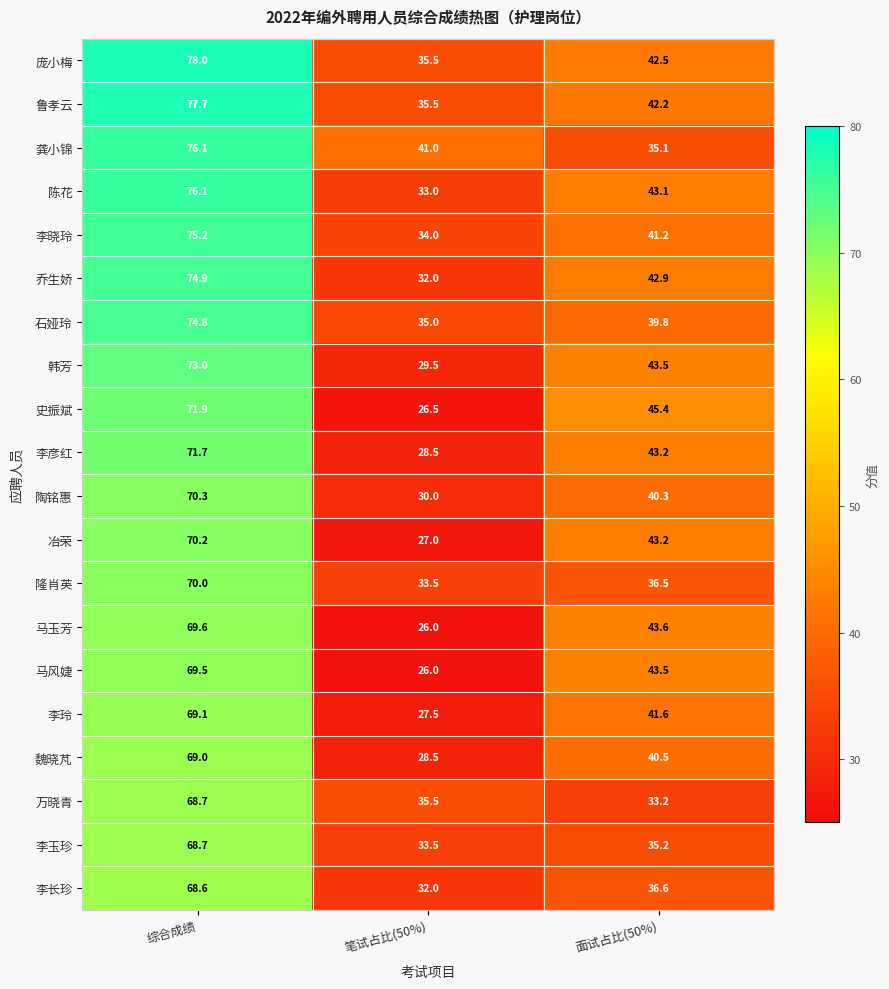

Which series has the largest range (max minus min)?

史振斌